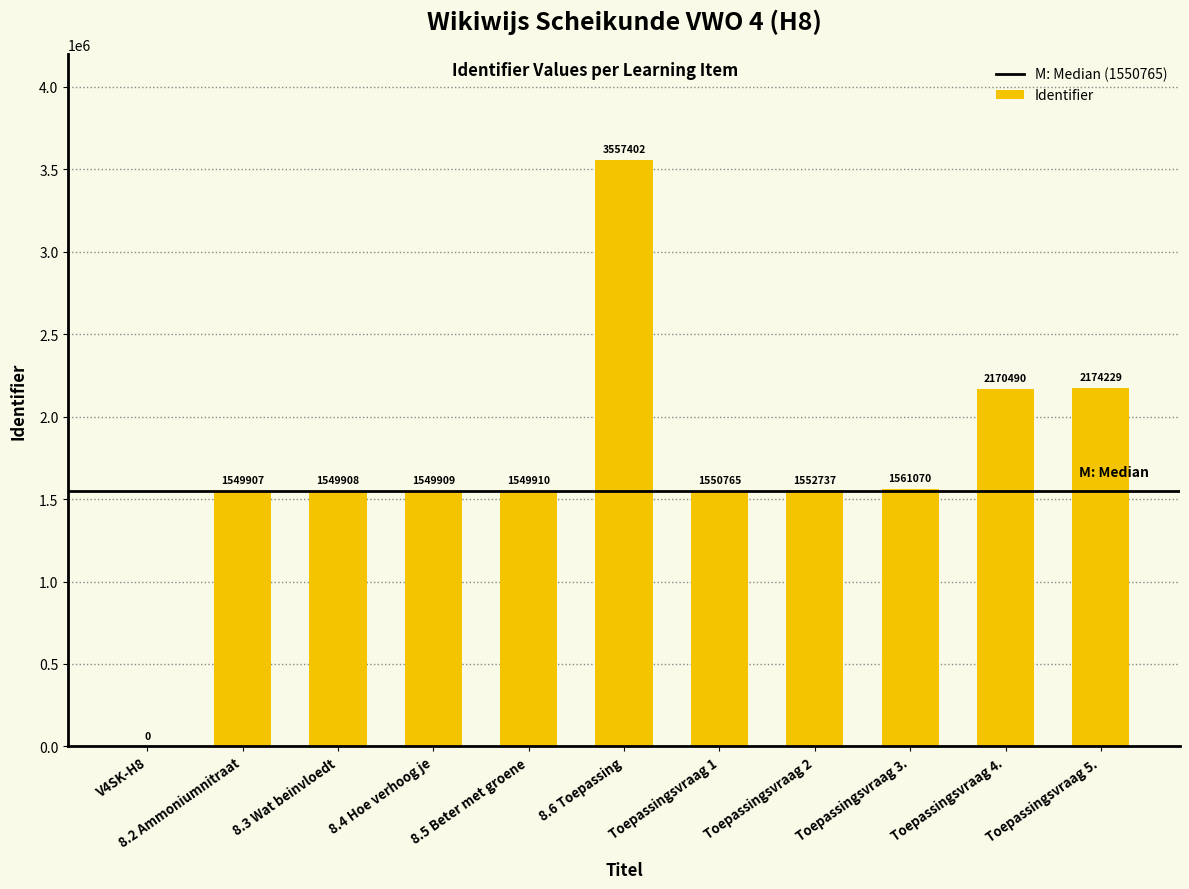

What is the sum of all values?

18766327